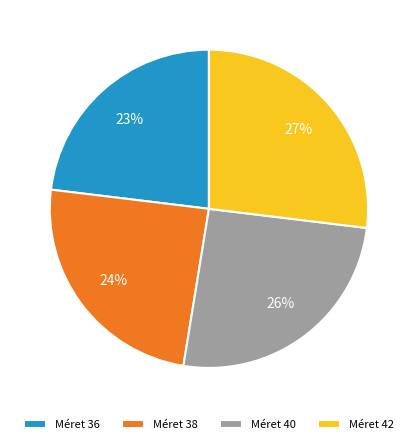

What percentage is the Méret 40 slice, to the nearest percent?

26%